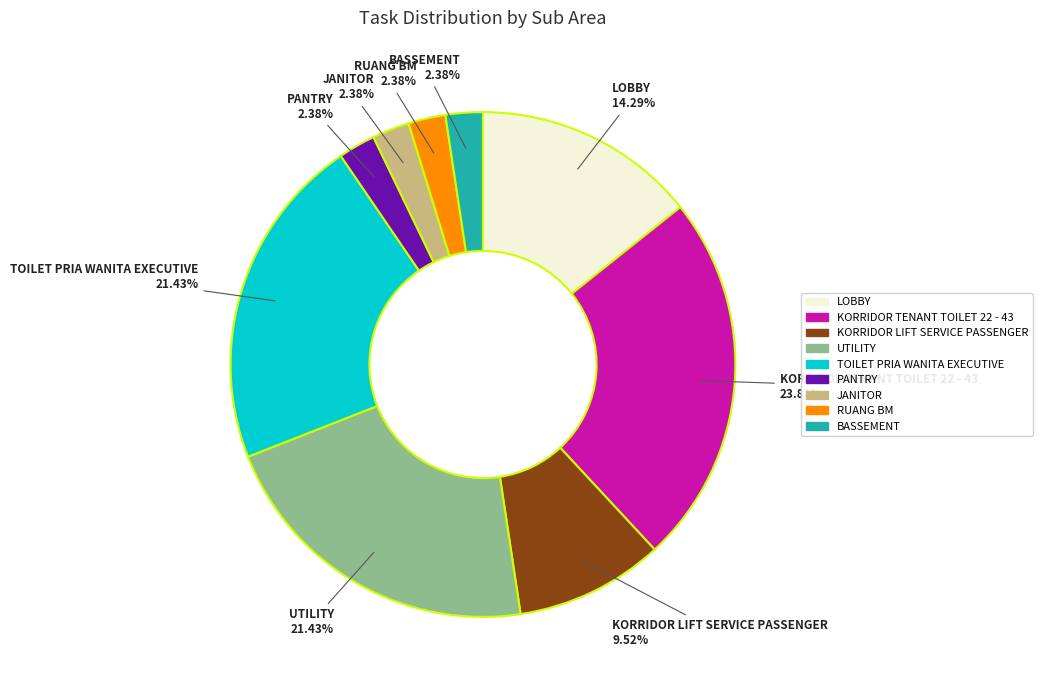

What is the largest slice in the pie chart?

KORRIDOR TENANT TOILET 22 - 43